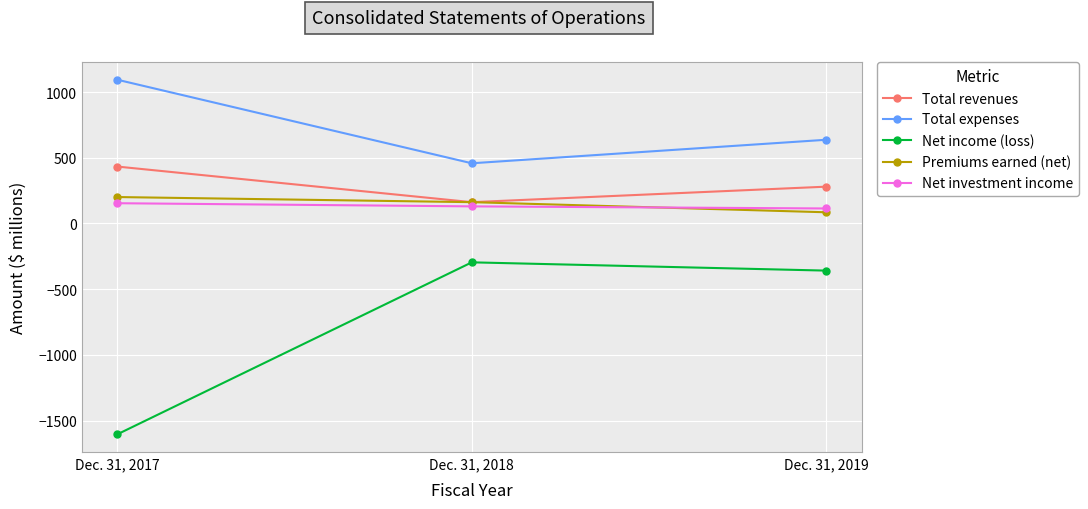

Does the chart have visible grid lines?

Yes